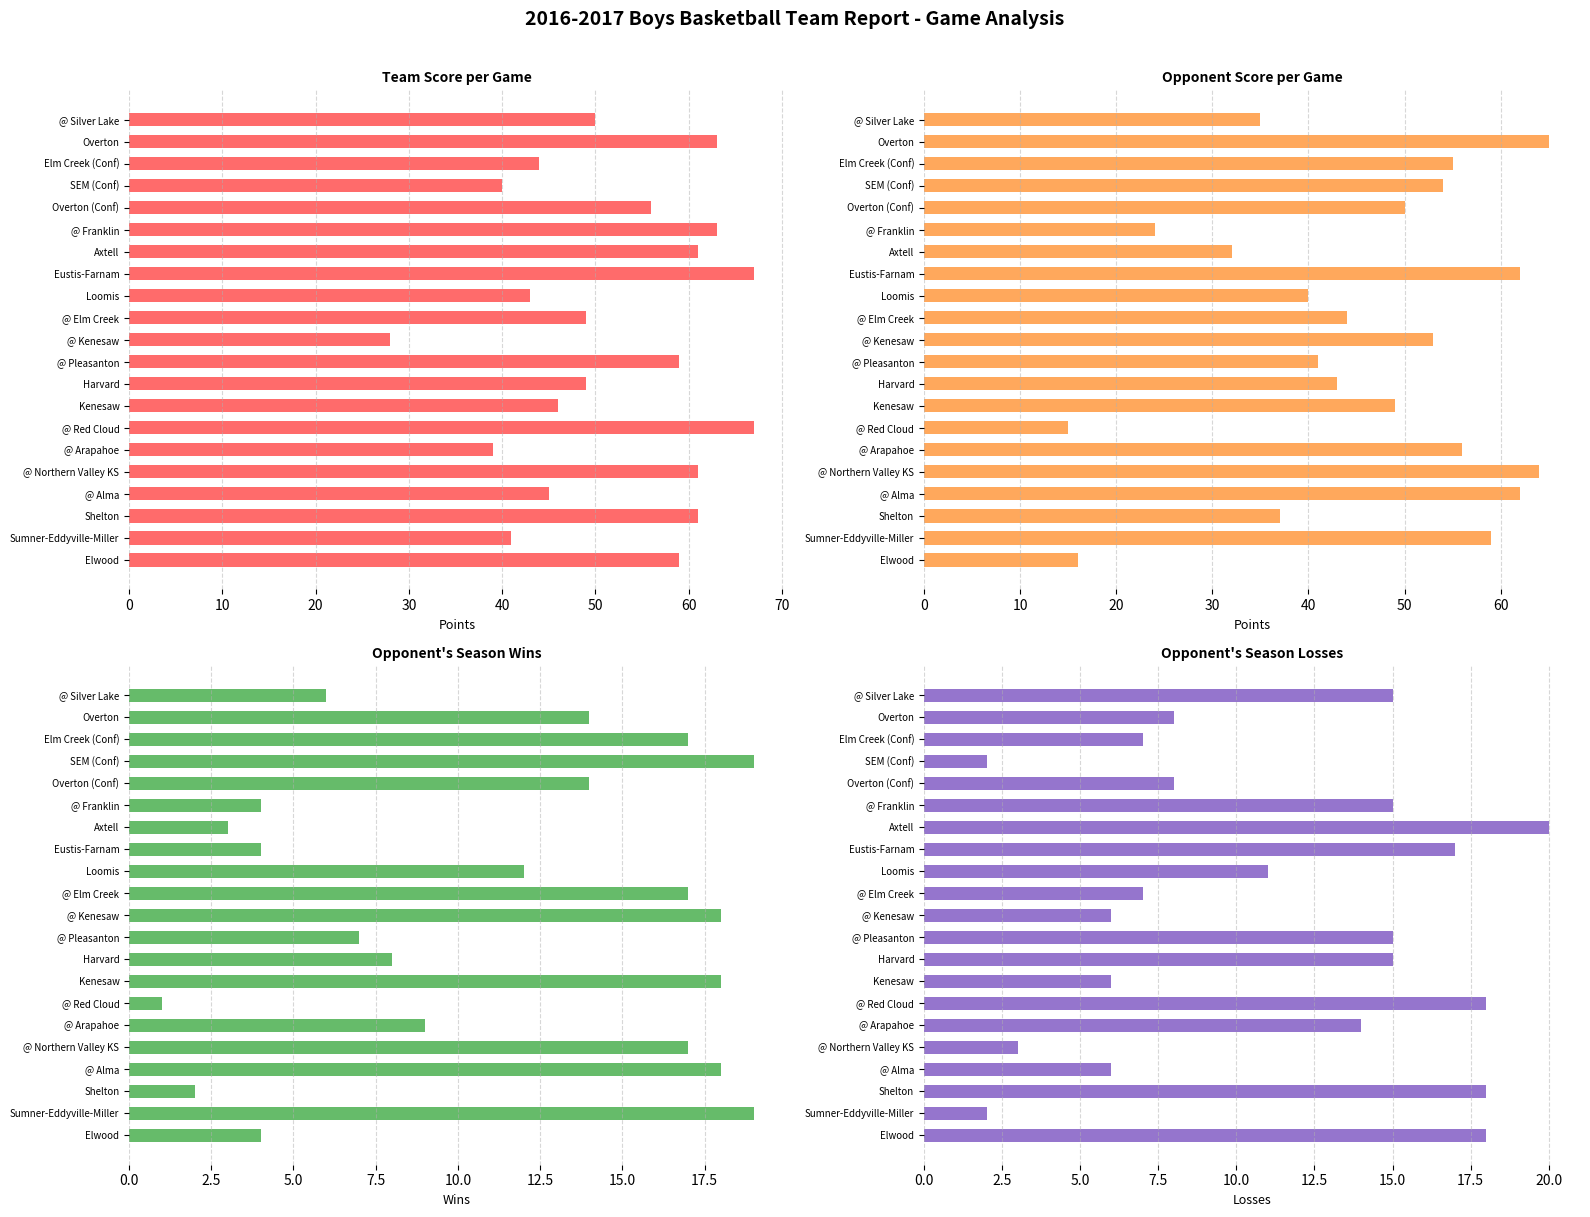

What is the sum of all Opp Losses values?

231